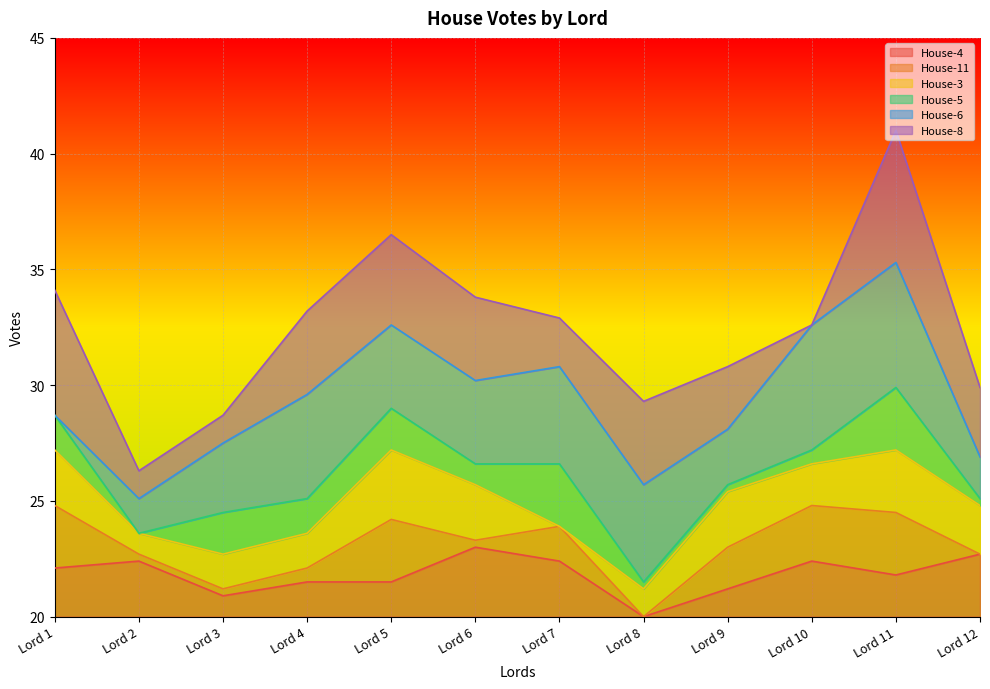

What is the total value across all series at Lord 4?

13.2